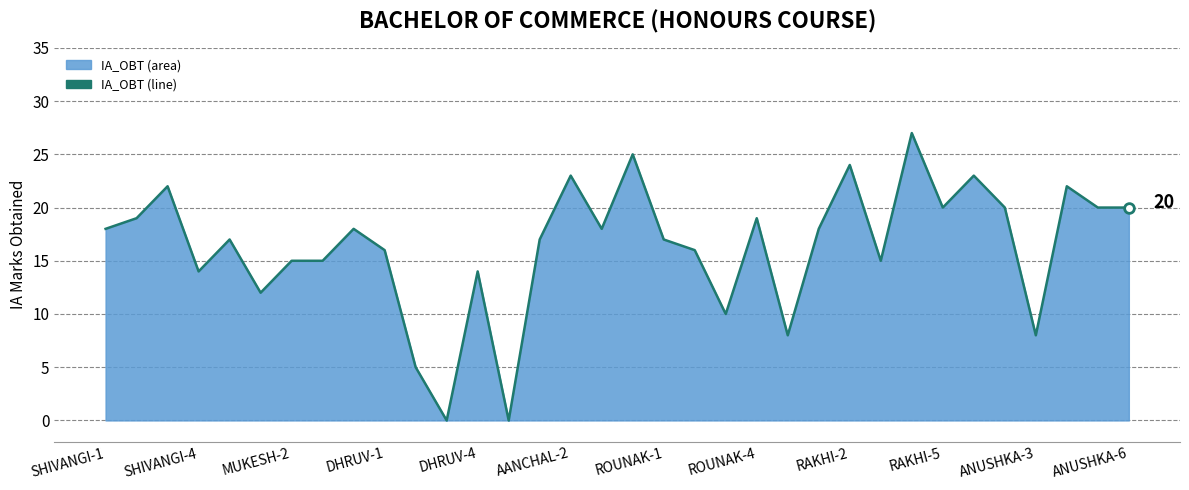

Approximately how many times larger is the value at DHRUV-4 compared to SHIVANGI-1?

0.8